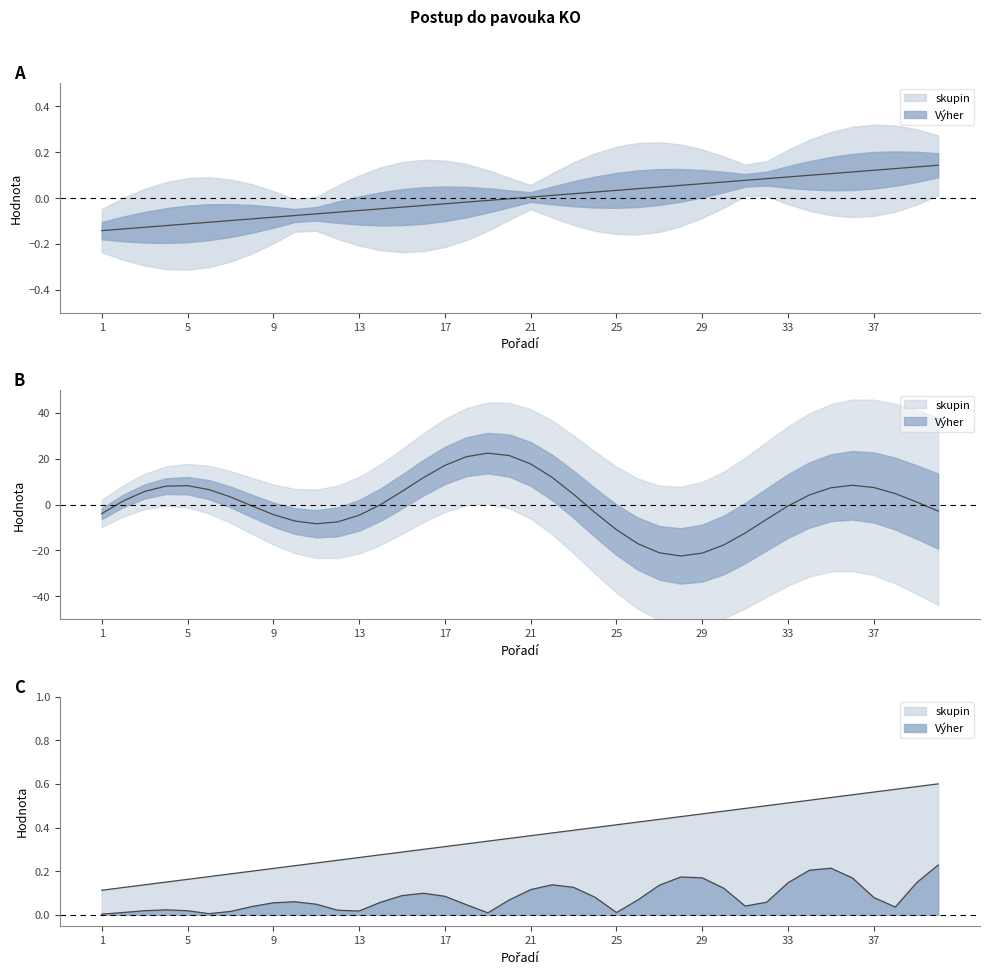

True or false: the data shows 0.0 at 25.

True